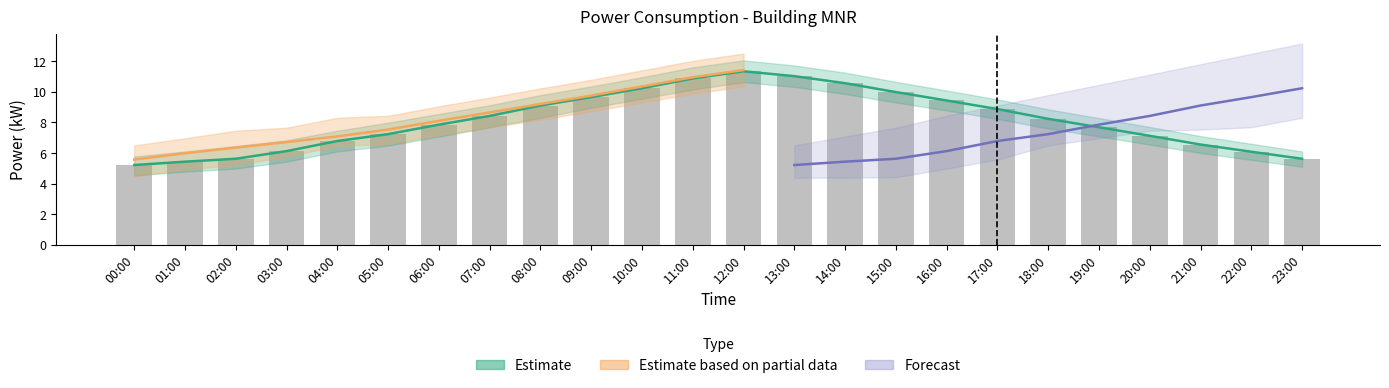

Which category has the lowest value across all series?

00:00